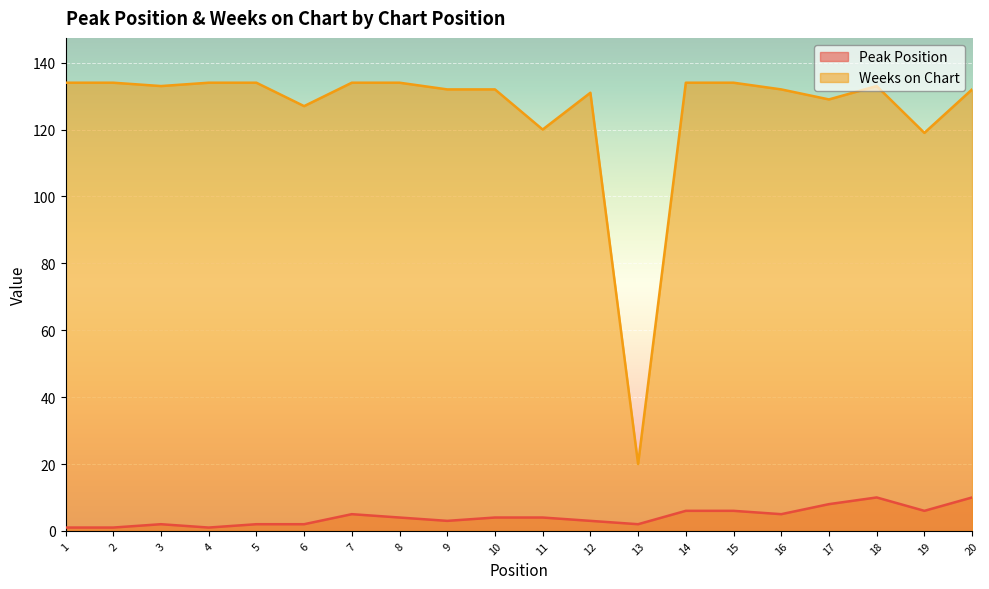

Does the chart display data point markers on the line(s)?

No